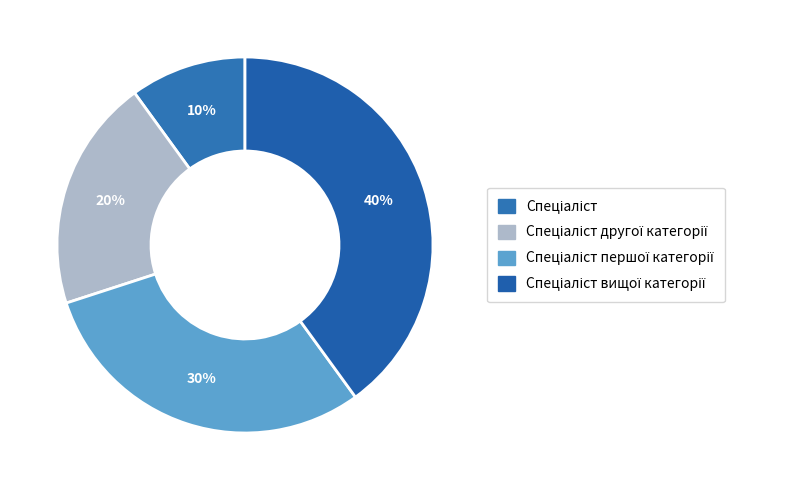

What percentage is the Спеціаліст першої категорії slice, to the nearest percent?

30%